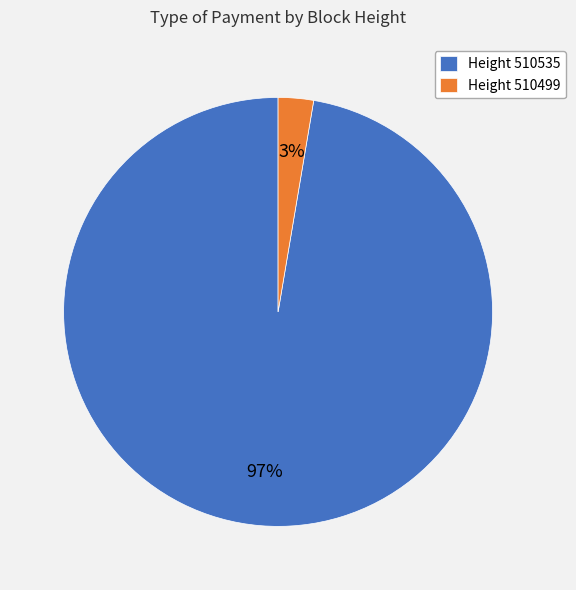

Which category has the smallest portion of the pie?

Height 510499